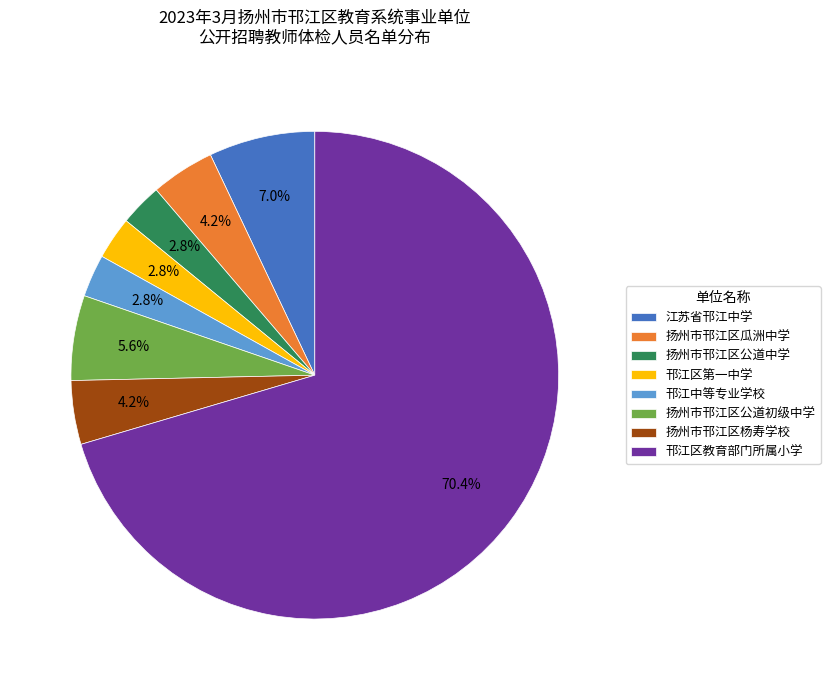

Is there a majority slice in this chart?

Yes